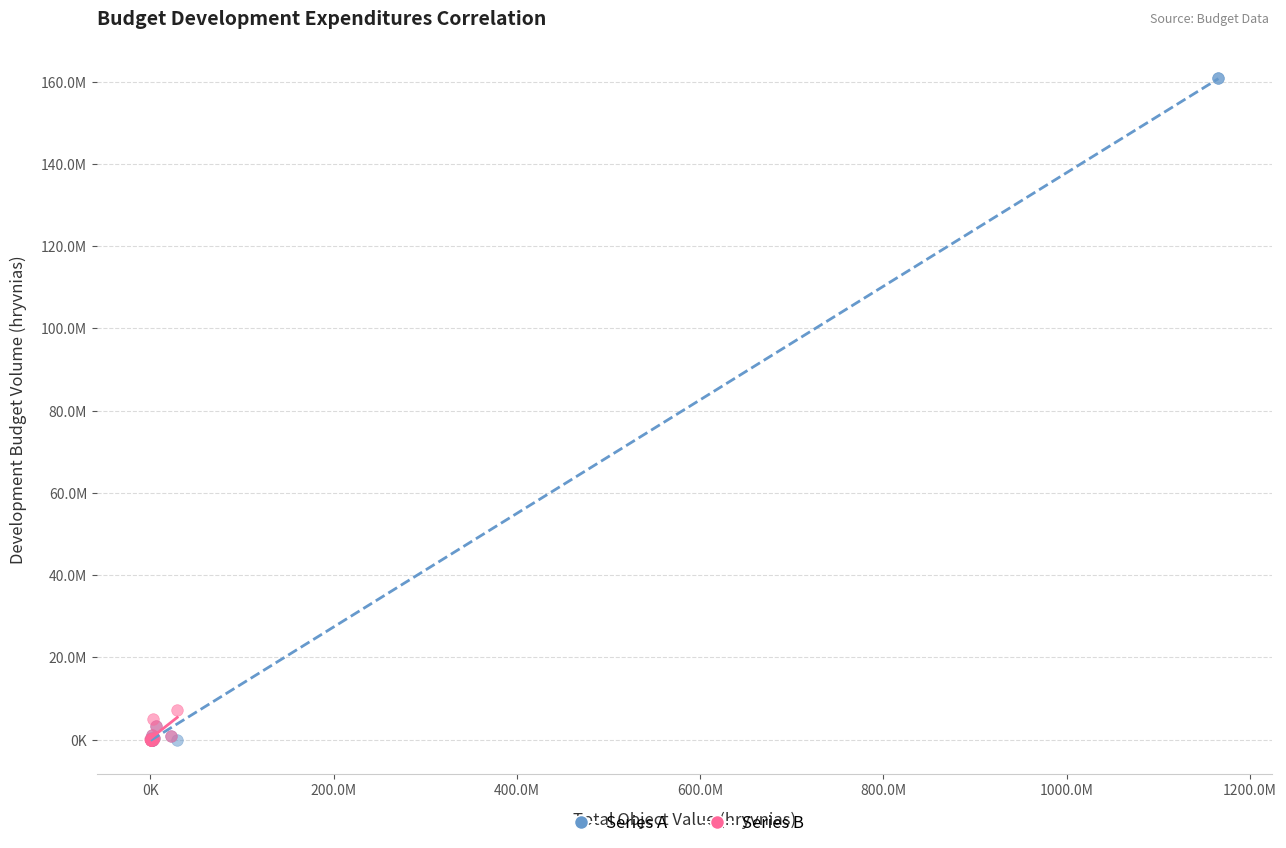

Which series contains the highest Y value?

Series A